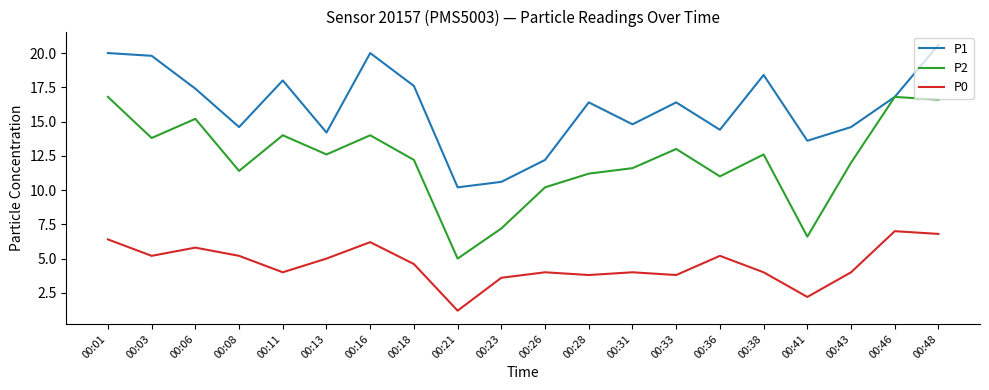

Reading right to left, list all the values displayed in this chart.

P1: 00:48=20.6	00:46=16.8	00:43=14.6	00:41=13.6	00:38=18.4	00:36=14.4	00:33=16.4	00:31=14.8	00:28=16.4	00:26=12.2	00:23=10.6	00:21=10.2	00:18=17.6	00:16=20.0	00:13=14.2	00:11=18.0	00:08=14.6	00:06=17.4	00:03=19.8	00:01=20.0
P2: 00:48=16.6	00:46=16.8	00:43=12.0	00:41=6.6	00:38=12.6	00:36=11.0	00:33=13.0	00:31=11.6	00:28=11.2	00:26=10.2	00:23=7.2	00:21=5.0	00:18=12.2	00:16=14.0	00:13=12.6	00:11=14.0	00:08=11.4	00:06=15.2	00:03=13.8	00:01=16.8
P0: 00:48=6.8	00:46=7.0	00:43=4.0	00:41=2.2	00:38=4.0	00:36=5.2	00:33=3.8	00:31=4.0	00:28=3.8	00:26=4.0	00:23=3.6	00:21=1.2	00:18=4.6	00:16=6.2	00:13=5.0	00:11=4.0	00:08=5.2	00:06=5.8	00:03=5.2	00:01=6.4